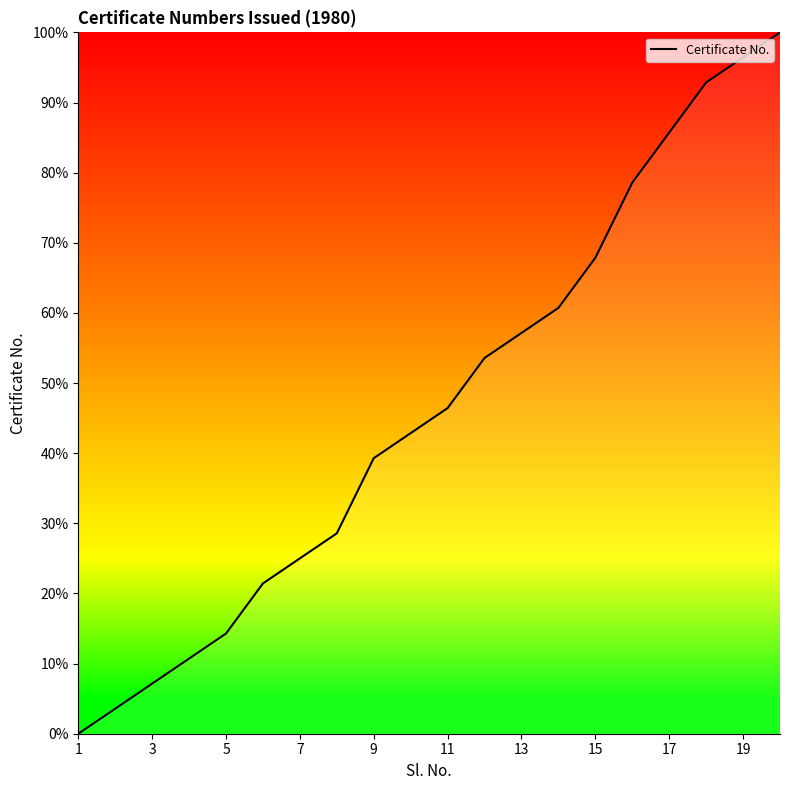

What is the difference between the maximum and minimum values?

100.0